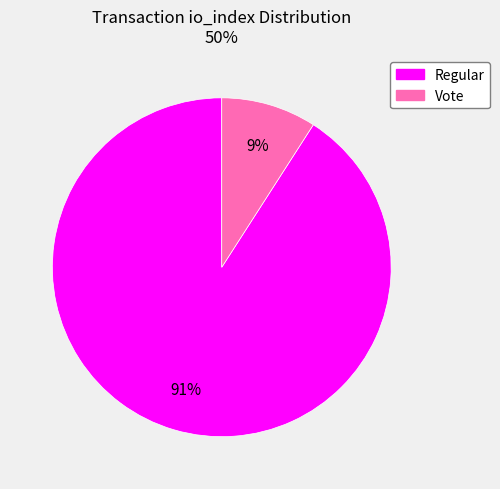

Does any single category account for the majority?

Yes